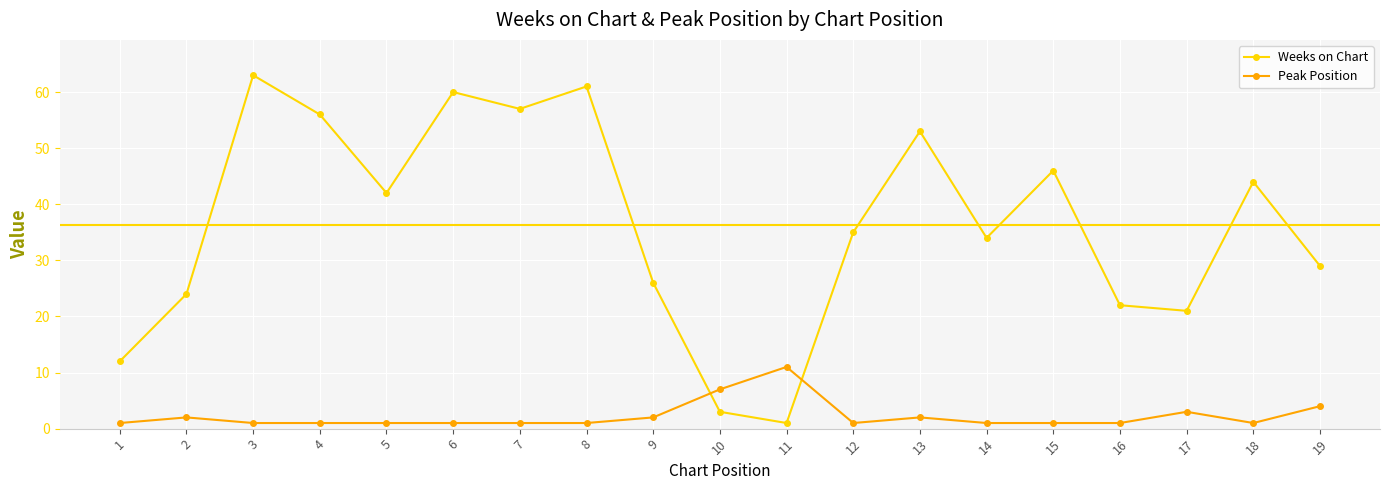

True or false: Weeks on Chart and Peak Position cross at least once.

True